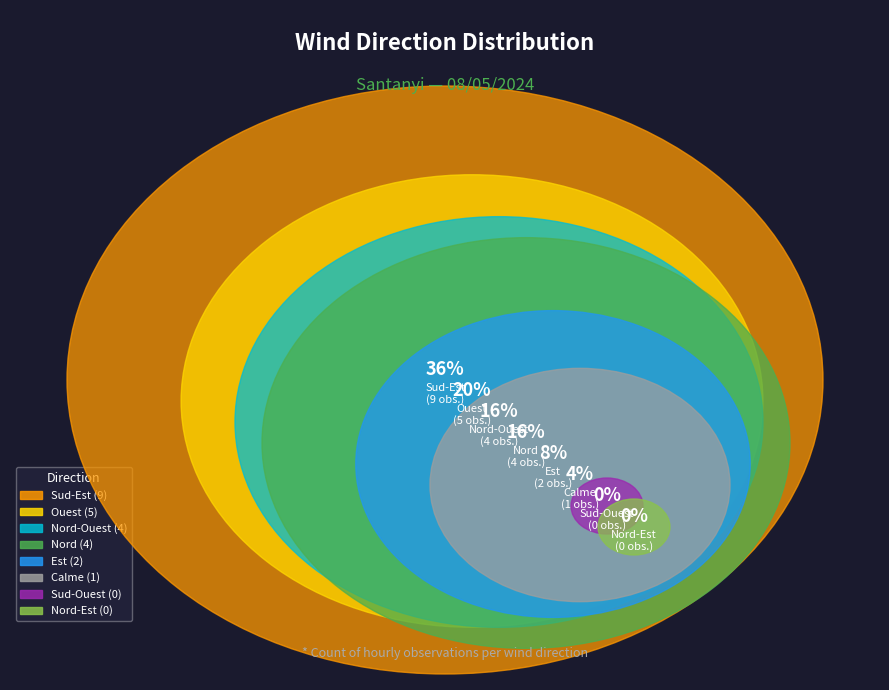

To the nearest percent, what is the average slice percentage?

12%